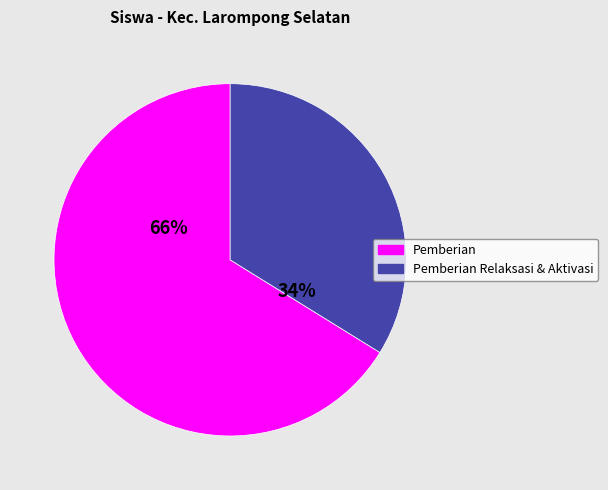

To the nearest percent, what is the difference between the largest and smallest slice percentages?

32%